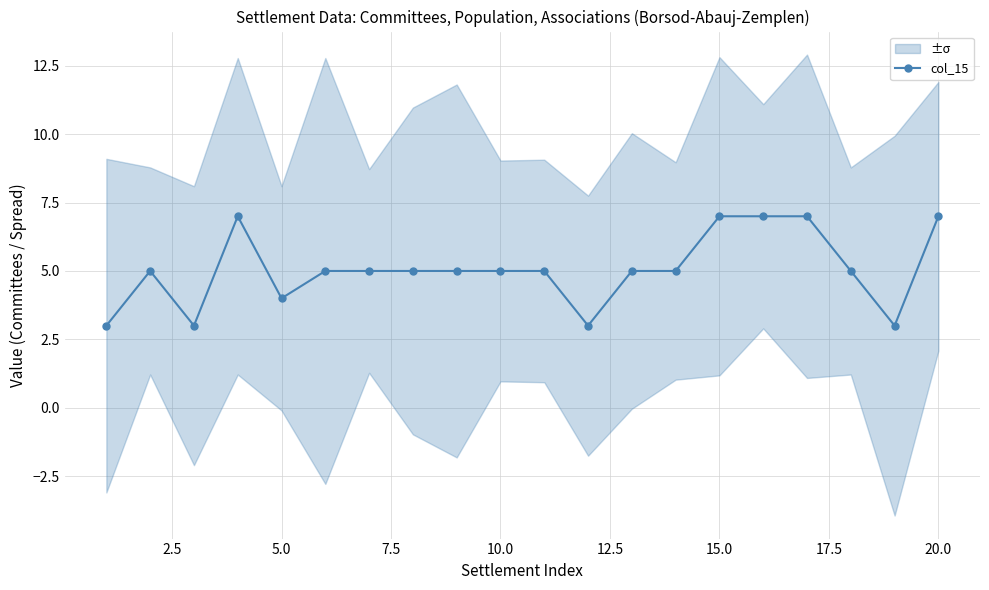

What is the highest value of the col_15 series?

7